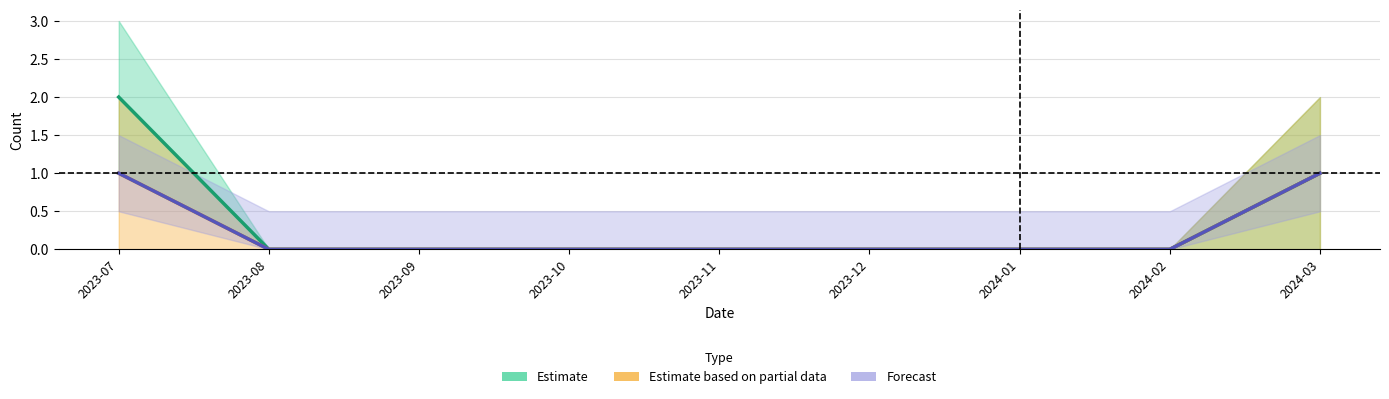

At 2023-12, list the series in order from smallest to largest.

Estimate, Estimate based on partial data, Forecast